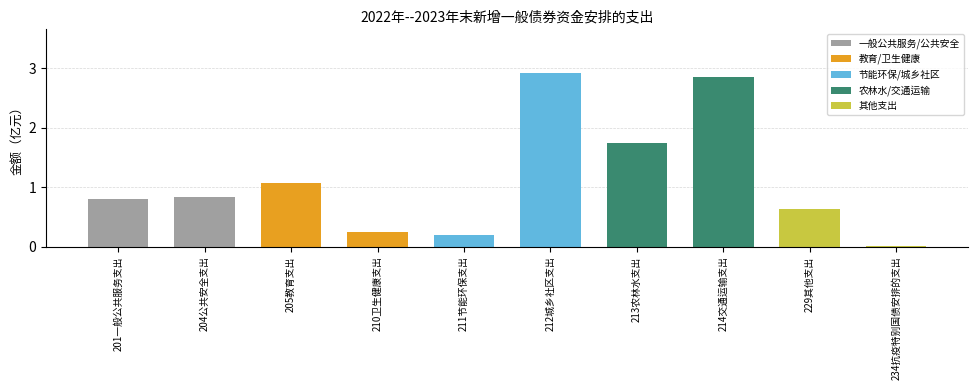

Which has a higher value, 205教育支出 or 204公共安全支出?

205教育支出